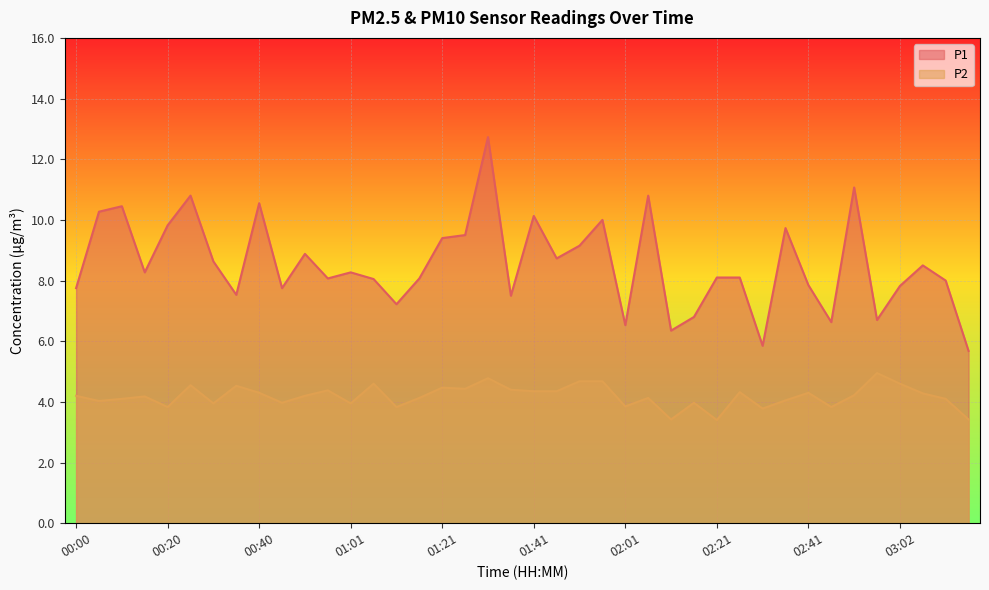

Reading left to right, list all the values displayed in this chart.

P1: 00:00=7.8	00:05=10.3	00:10=10.4	00:15=8.3	00:20=9.8	00:25=10.8	00:30=8.6	00:35=7.5	00:40=10.6	00:45=7.8	00:50=8.9	00:55=8.1	01:01=8.3	01:06=8.1	01:11=7.2	01:16=8.1	01:21=9.4	01:26=9.5	01:31=12.7	01:36=7.5	01:41=10.1	01:46=8.7	01:51=9.2	01:56=10.0	02:01=6.5	02:06=10.8	02:11=6.3	02:16=6.8	02:21=8.1	02:26=8.1	02:31=5.8	02:36=9.7	02:41=7.8	02:47=6.6	02:52=11.1	02:57=6.7	03:02=7.8	03:07=8.5	03:12=8.0	03:17=5.7
P2: 00:00=4.2	00:05=4.0	00:10=4.1	00:15=4.2	00:20=3.8	00:25=4.5	00:30=4.0	00:35=4.5	00:40=4.3	00:45=4.0	00:50=4.2	00:55=4.4	01:01=4.0	01:06=4.6	01:11=3.8	01:16=4.1	01:21=4.5	01:26=4.4	01:31=4.8	01:36=4.4	01:41=4.3	01:46=4.3	01:51=4.7	01:56=4.7	02:01=3.9	02:06=4.1	02:11=3.4	02:16=4.0	02:21=3.4	02:26=4.3	02:31=3.8	02:36=4.0	02:41=4.3	02:47=3.8	02:52=4.2	02:57=5.0	03:02=4.6	03:07=4.3	03:12=4.1	03:17=3.4